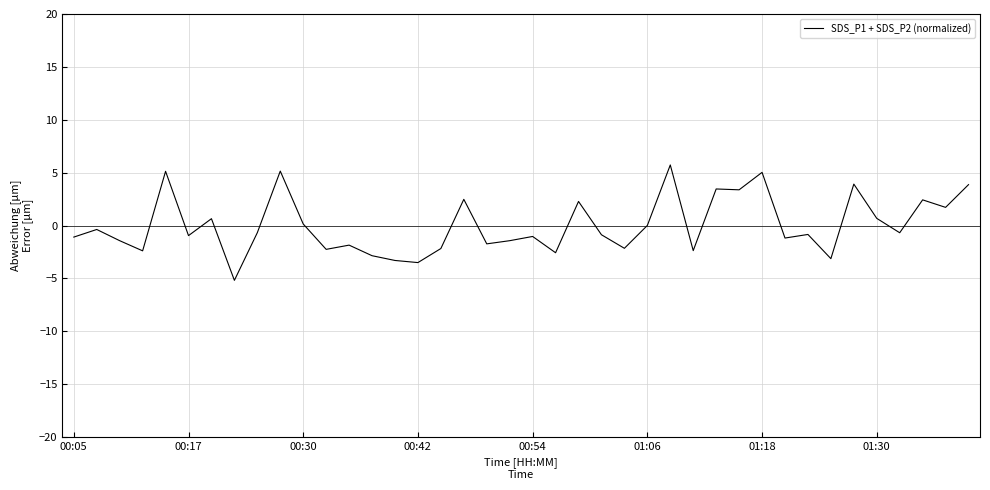

What is the maximum value shown in the chart?

5.7